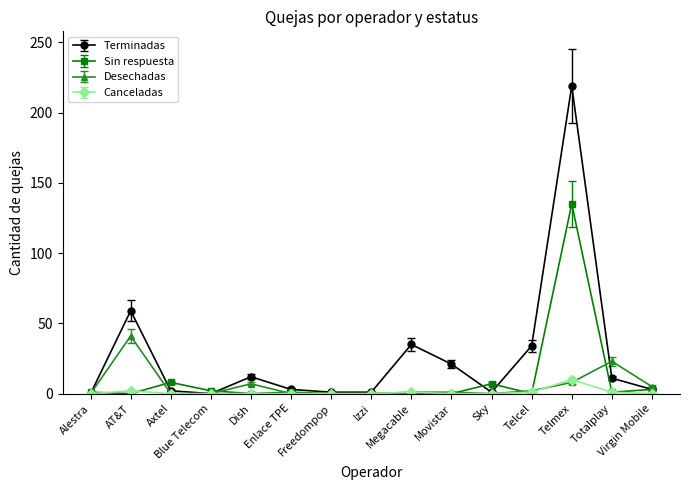

How many series are shown in this chart?

4